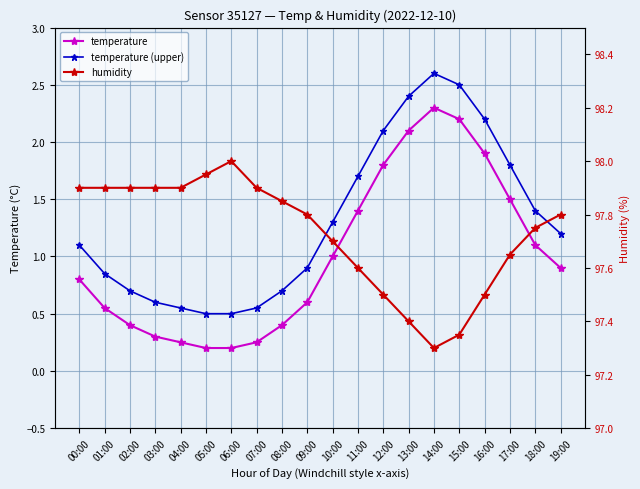

True or false: temperature (upper) and humidity intersect in this chart.

False